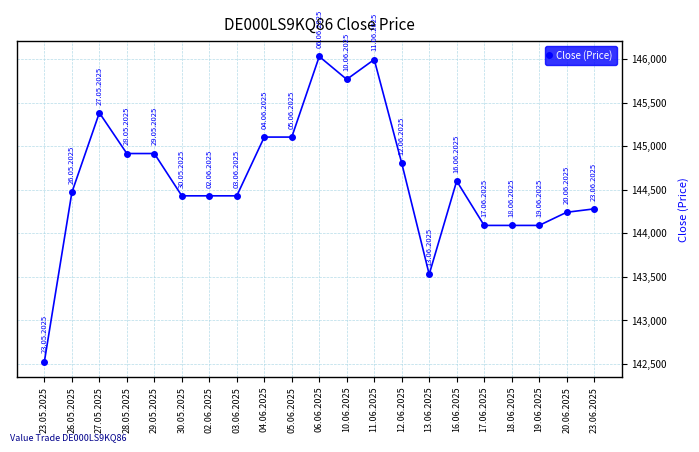

Reading left to right, what are all the values shown in this chart?

142526	144470	145385	144917	144917	144431	144431	144431	145106	145106	146032	145769	145997	144807	143529	144601	144091	144091	144091	144242	144281